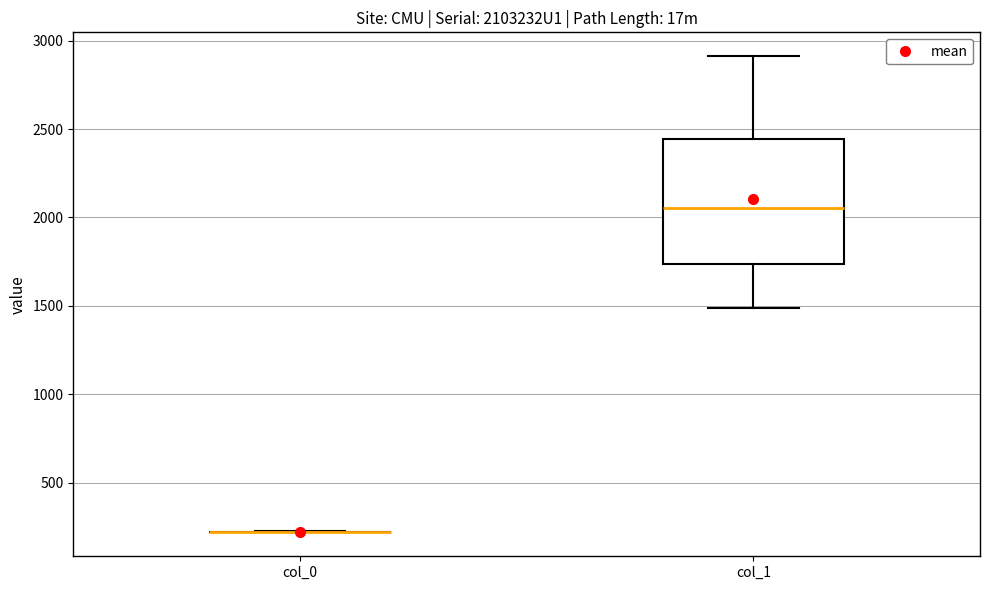

Comparing the boxes themselves (not the whiskers), which one is the tallest?

col_1